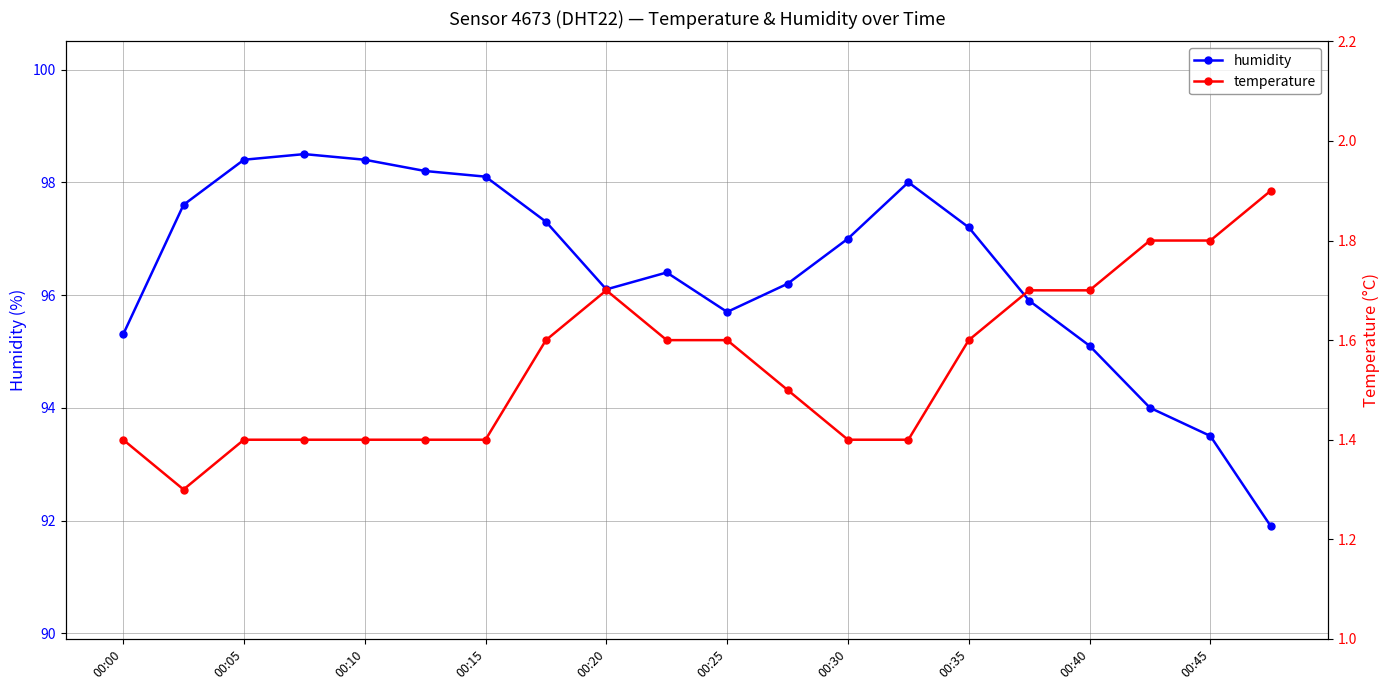

The value of humidity at 00:35 is 126.9. True or false?

False